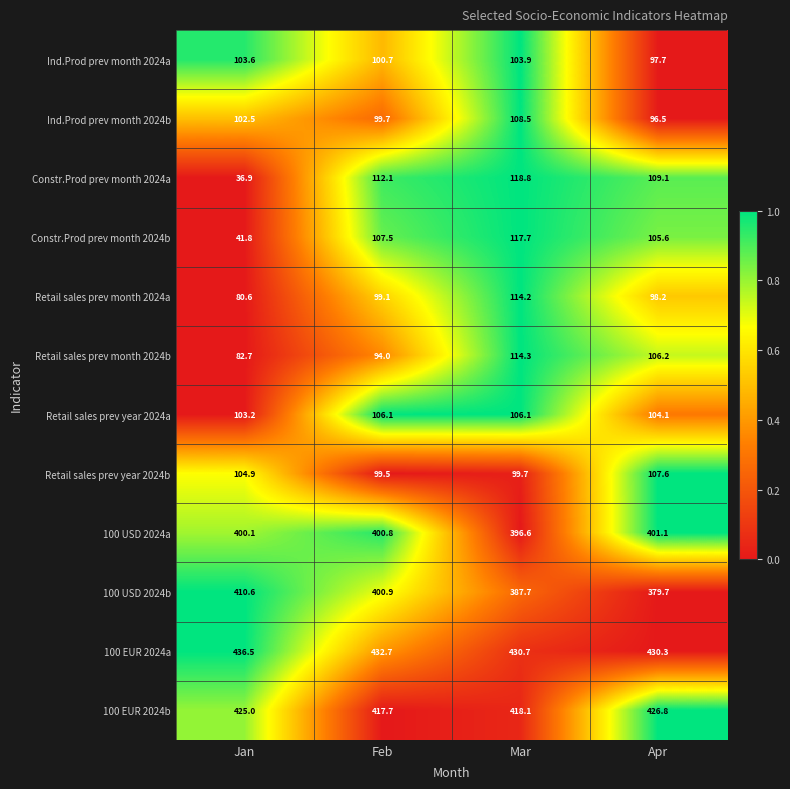

True or false: Ind.Prod prev month 2024b has a value of 102.5 at Jan.

True